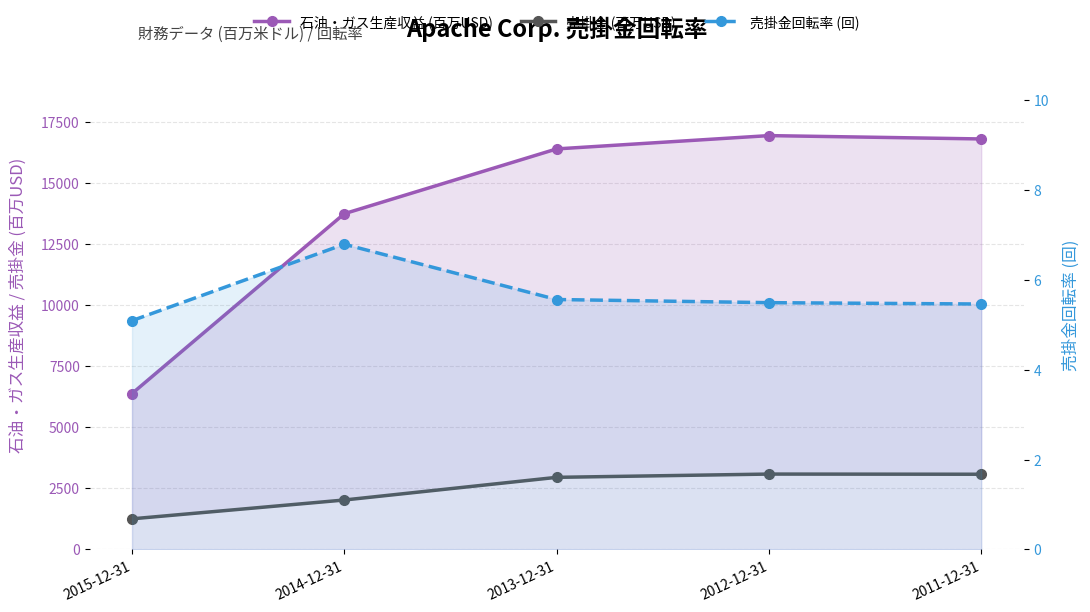

Is the value of 売掛金 (百万USD) at 2014-12-31 greater than the value of 石油・ガス生産収益 (百万USD) at 2014-12-31?

No